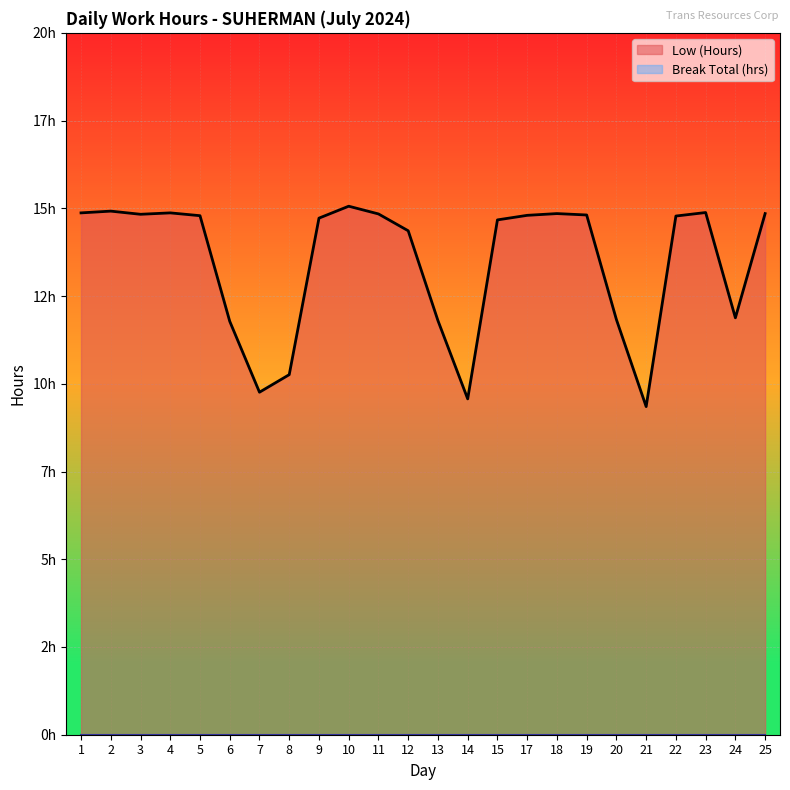

Count the number of values greater than 14.

16